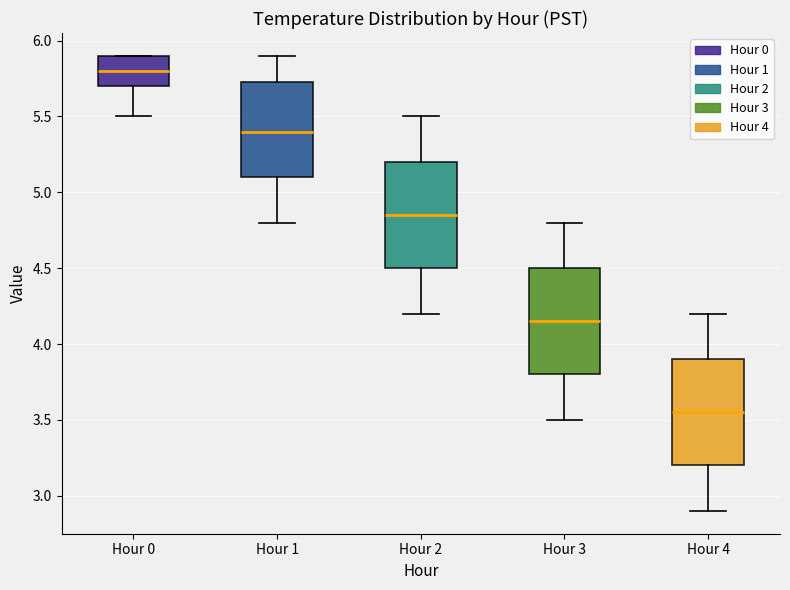

Reading left to right, read every box against the y-axis: the position of its median line, the range the box covers, and the ends of its whiskers. The values are not printed on the chart, so give them approximately, as read against the axis.

Hour 0: median 5.80, box 5.70 to 5.90, whiskers 5.50 to 5.90
Hour 1: median 5.40, box 5.10 to 5.75, whiskers 4.80 to 5.90
Hour 2: median 4.85, box 4.50 to 5.20, whiskers 4.20 to 5.50
Hour 3: median 4.15, box 3.80 to 4.50, whiskers 3.50 to 4.80
Hour 4: median 3.55, box 3.20 to 3.90, whiskers 2.90 to 4.20